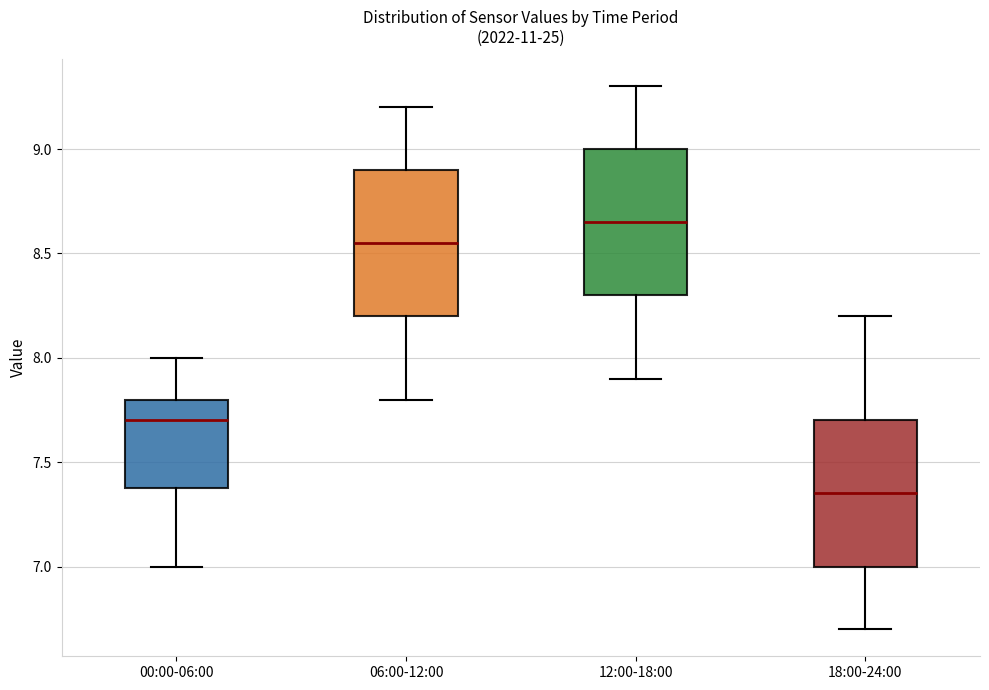

Where is the lower edge of the box for 18:00-24:00 on the y-axis? The values are not printed on the chart, so give them approximately, as read against the axis.

7.00